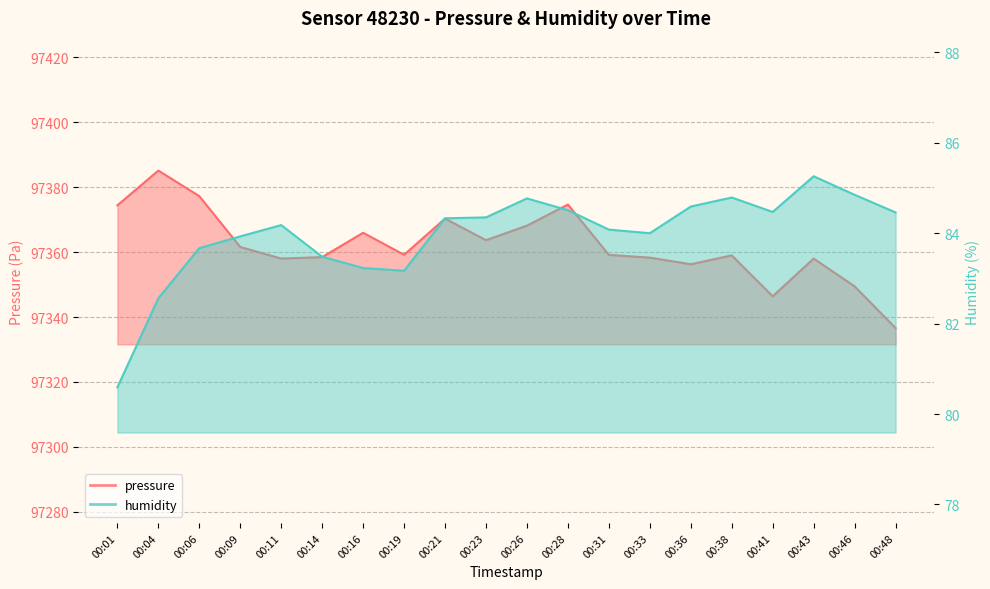

How many values in the humidity series exceed 84?

12